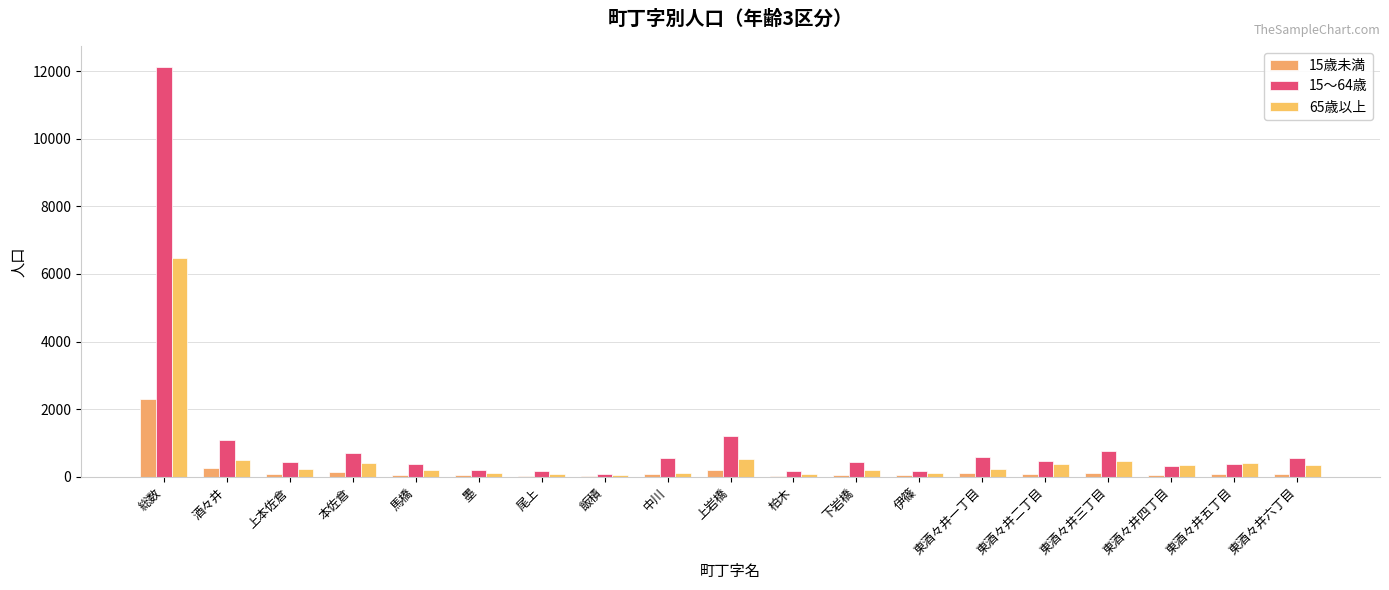

What are all the series names shown in the legend?

15歳未満, 15～64歳, 65歳以上